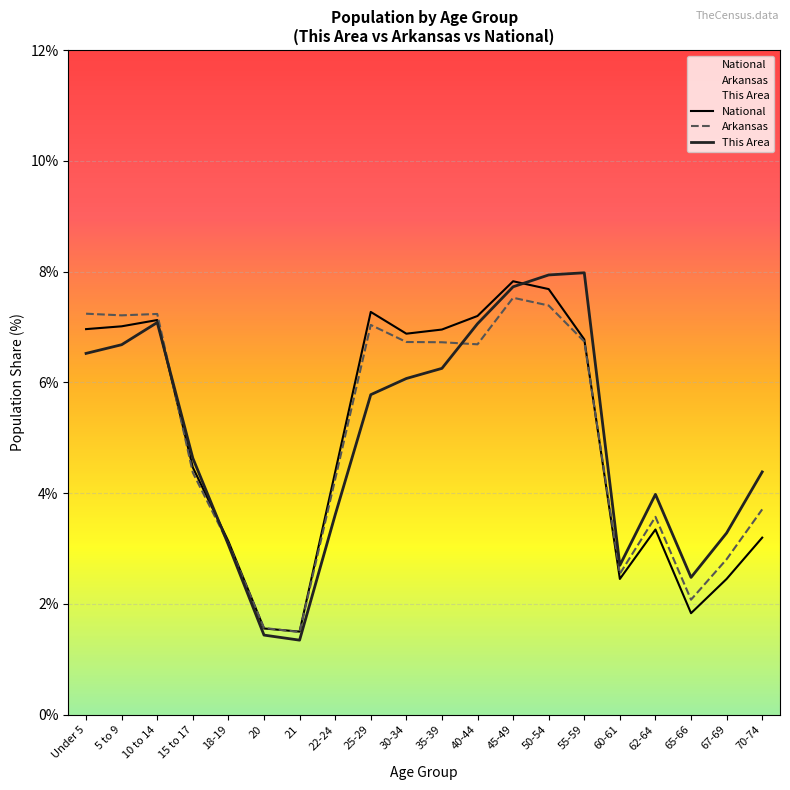

What is the difference between the National values at 5 to 9 and 45-49?

0.8